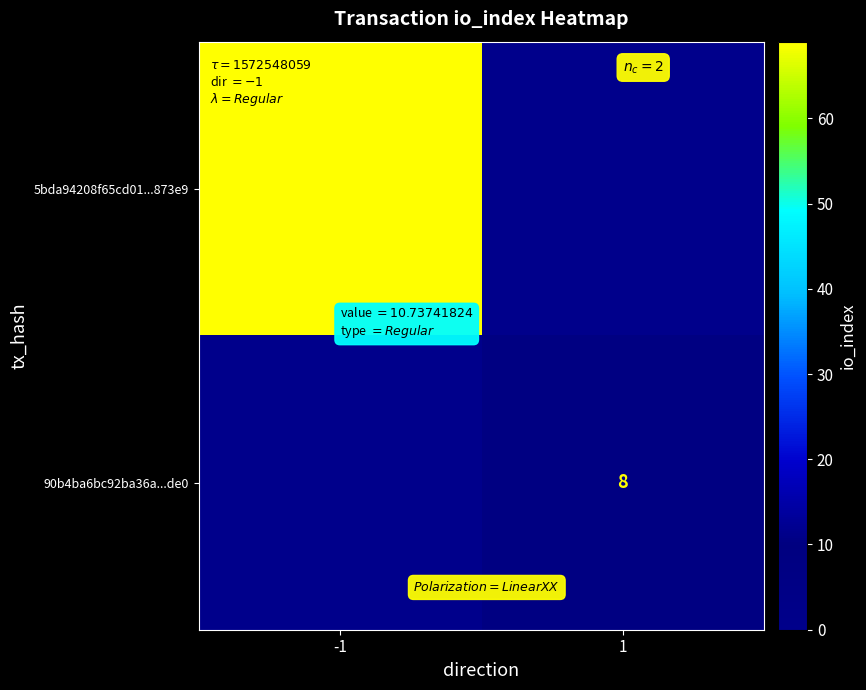

The value of 90b4ba6bc92ba36a...de0 at 1 is 13. True or false?

False